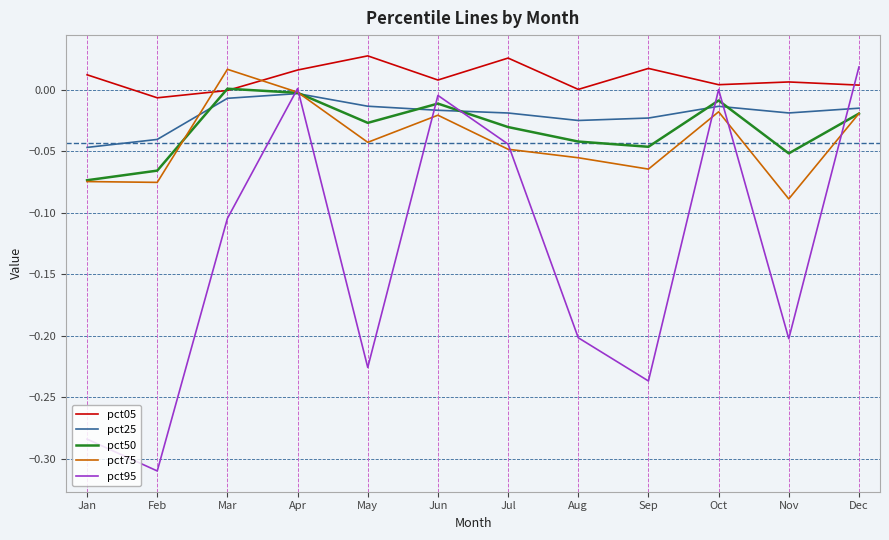

How many interior local peaks does the pct95 series have?

3